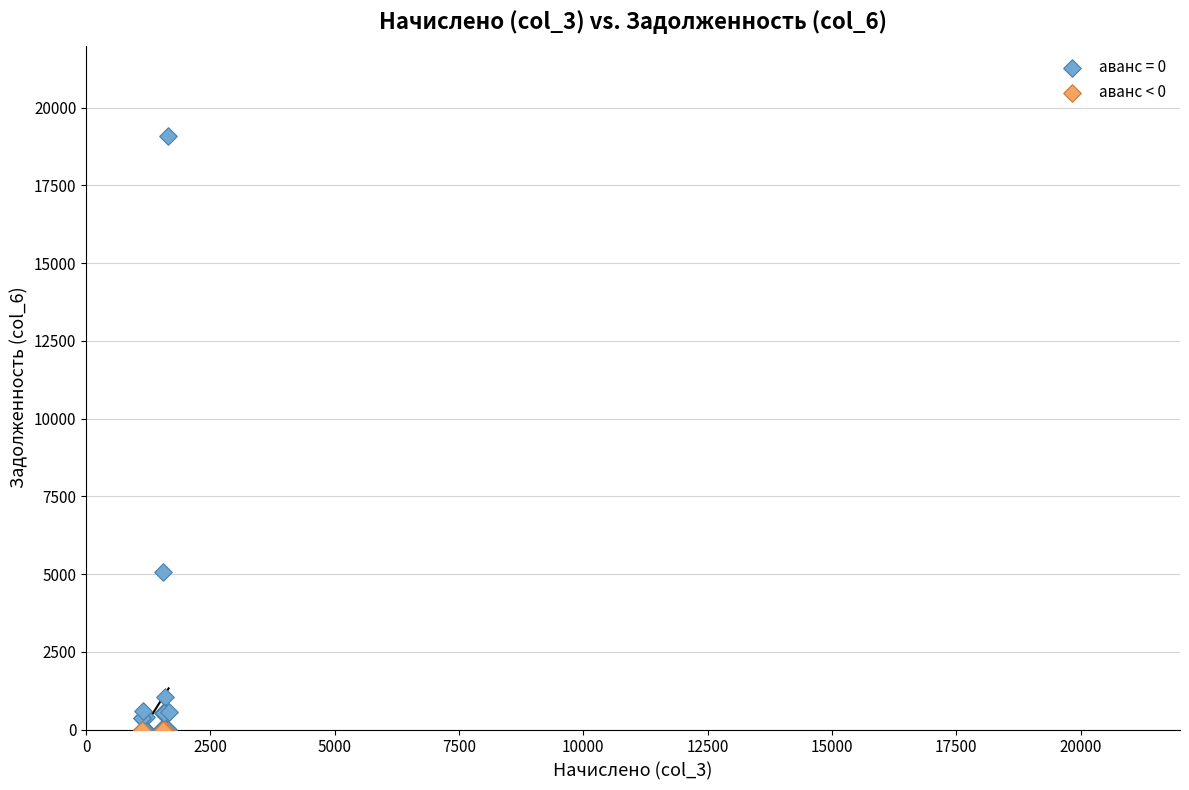

Which series contains the highest Y value?

аванс = 0